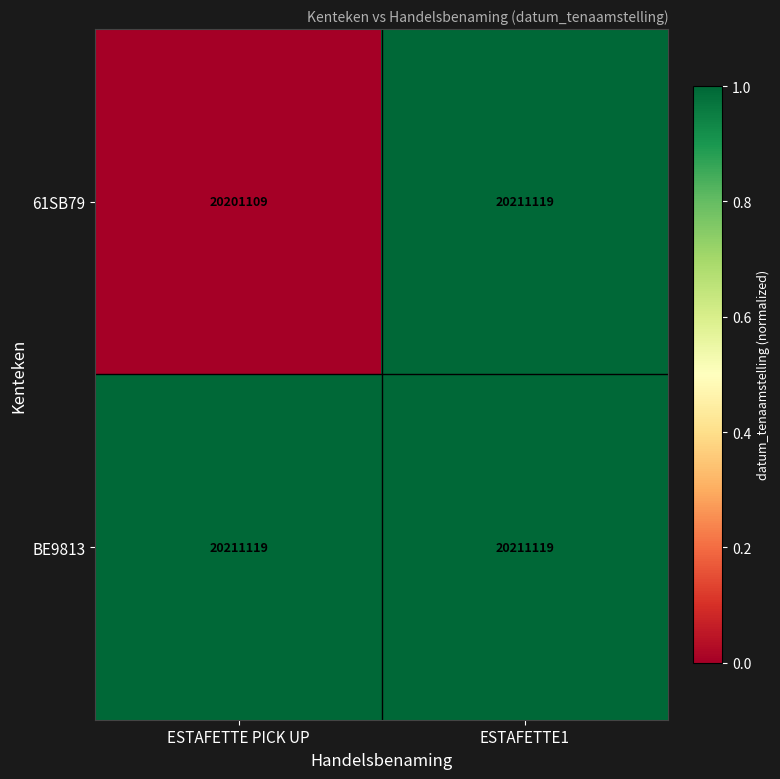

At which category is the sum across all series the highest?

ESTAFETTE1